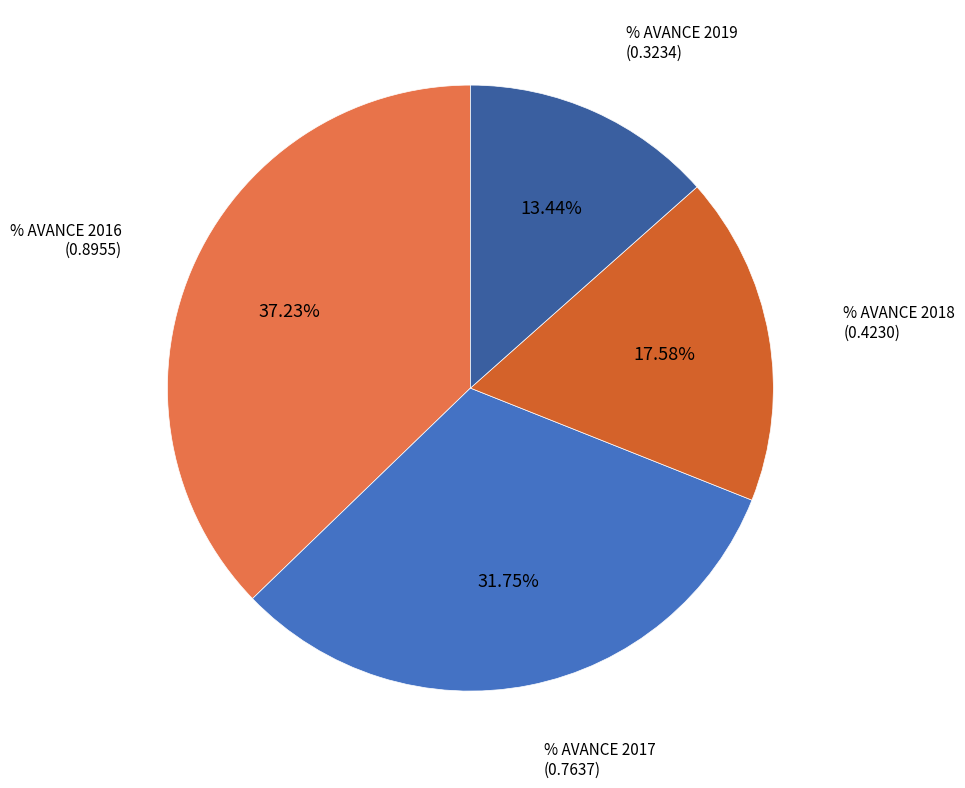

To the nearest percent, what is the difference between the largest and smallest slice percentages?

24%